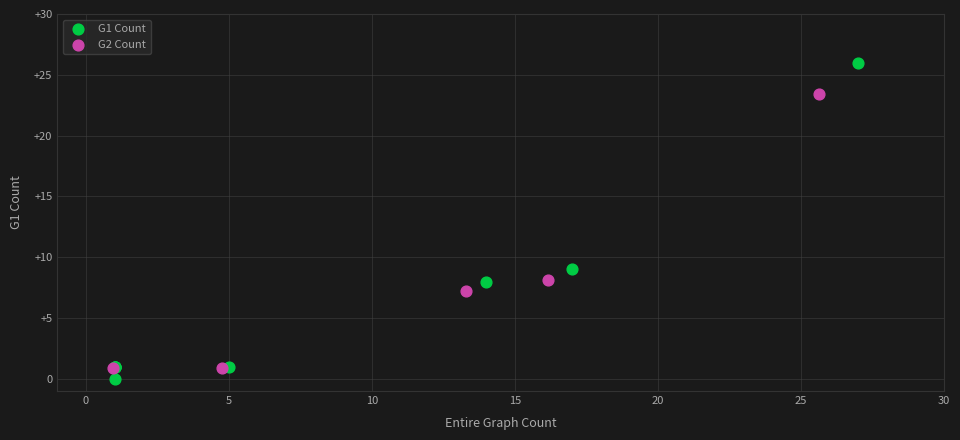

Which series contains the highest Y value?

G1 Count